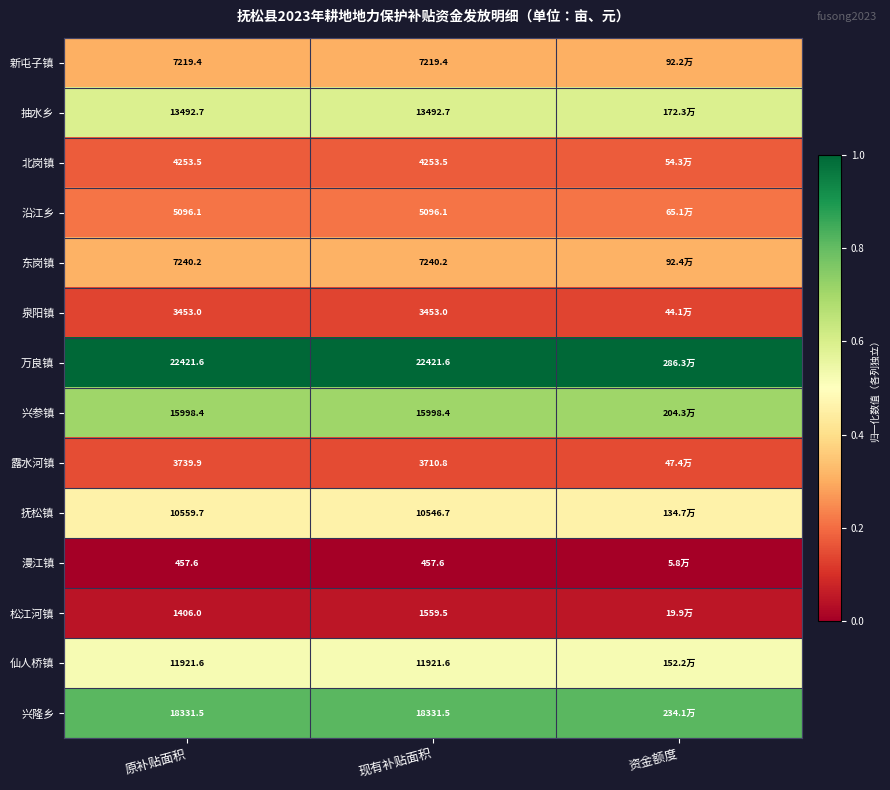

Count the number of categories in the chart.

3